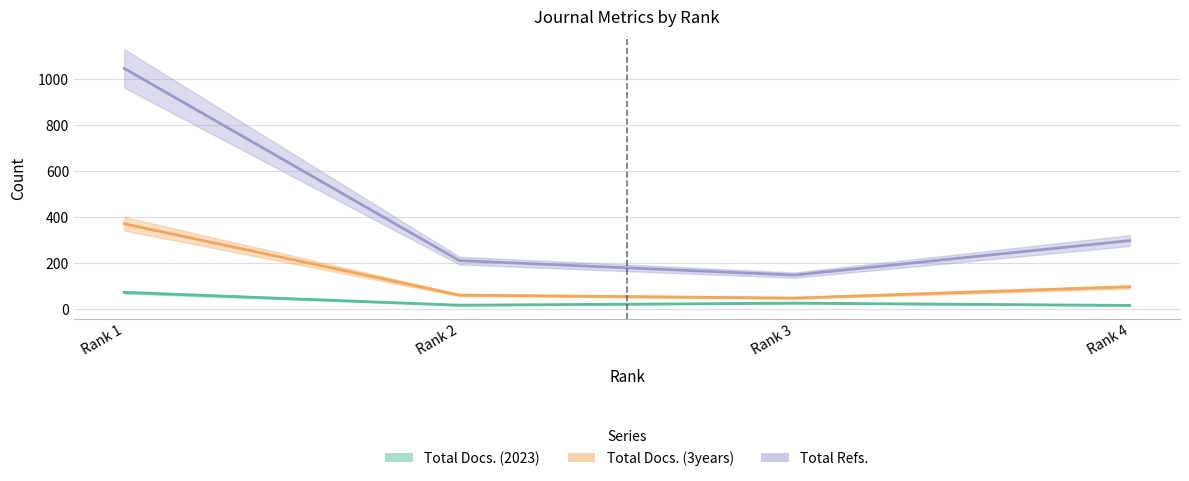

Does the chart have visible grid lines?

Yes